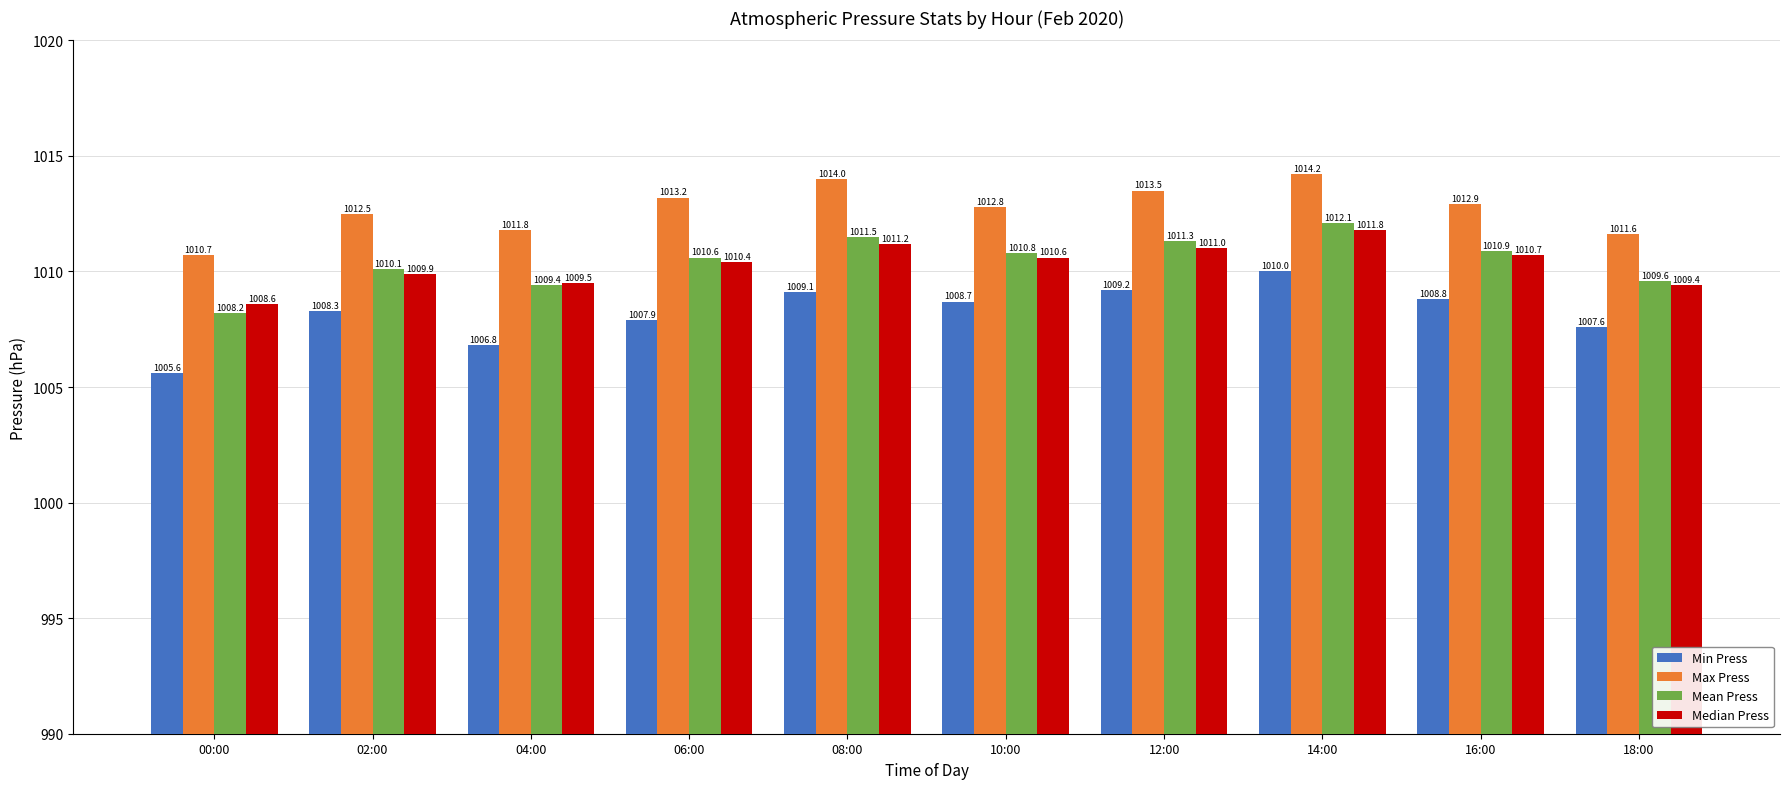

What position from the right is 00:00?

10